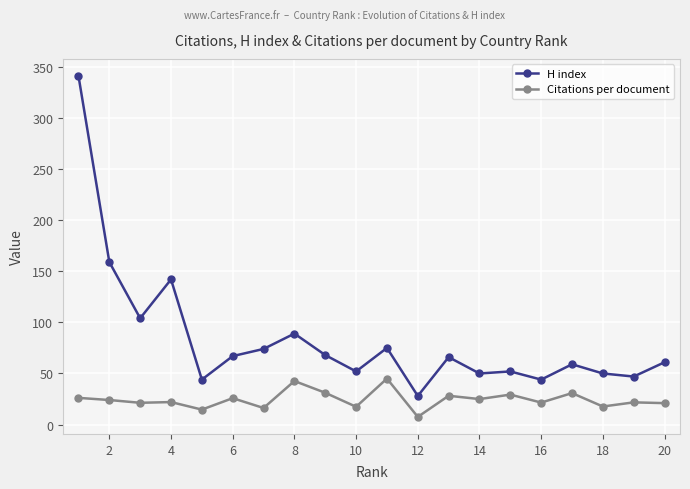

True or false: Citations per document has more than 0 points higher than both neighbors.

True